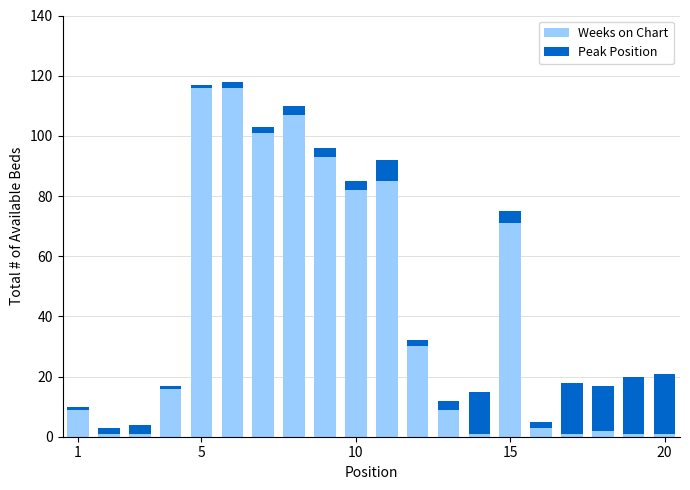

What is the difference between the maximum and minimum values in the Weeks on Chart series?

115